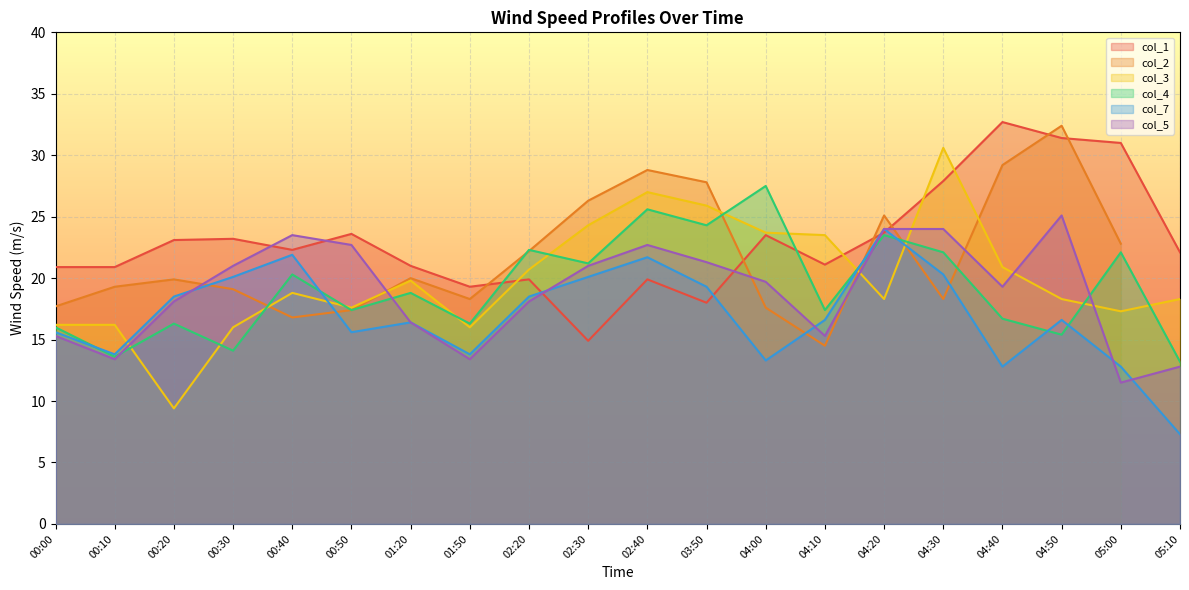

At which category does col_1 reach its first local peak?

00:30